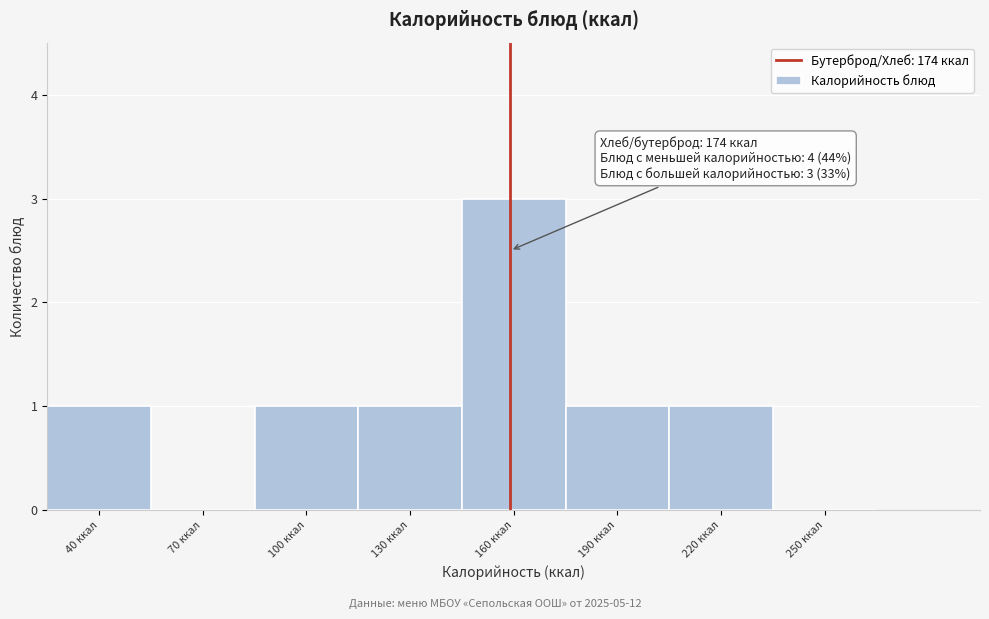

Reading left to right, list all the values displayed in this chart.

40 ккал=1	70 ккал=0	100 ккал=1	130 ккал=1	160 ккал=3	190 ккал=1	220 ккал=1	250 ккал=0